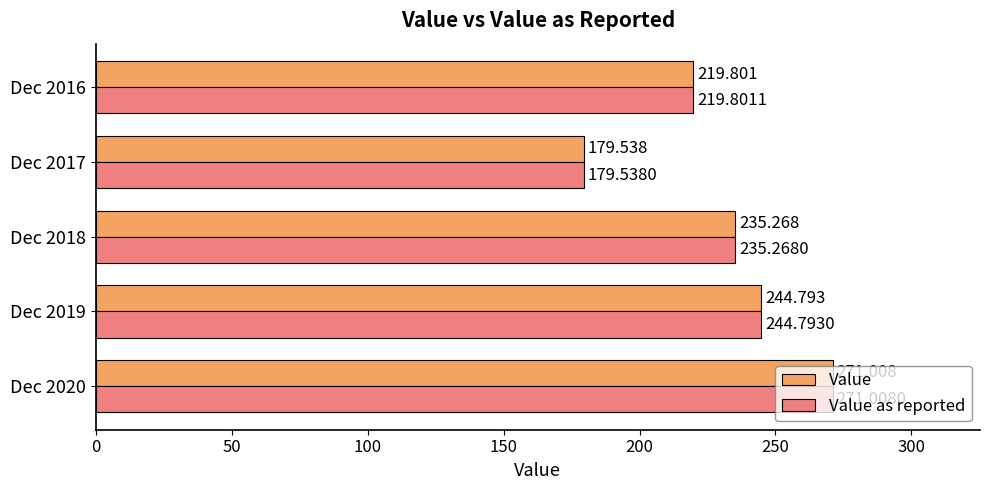

Reading right to left, list all the values displayed in this chart.

Value: 219.8	179.5	235.3	244.8	271.0
Value as reported: 219.8	179.5	235.3	244.8	271.0